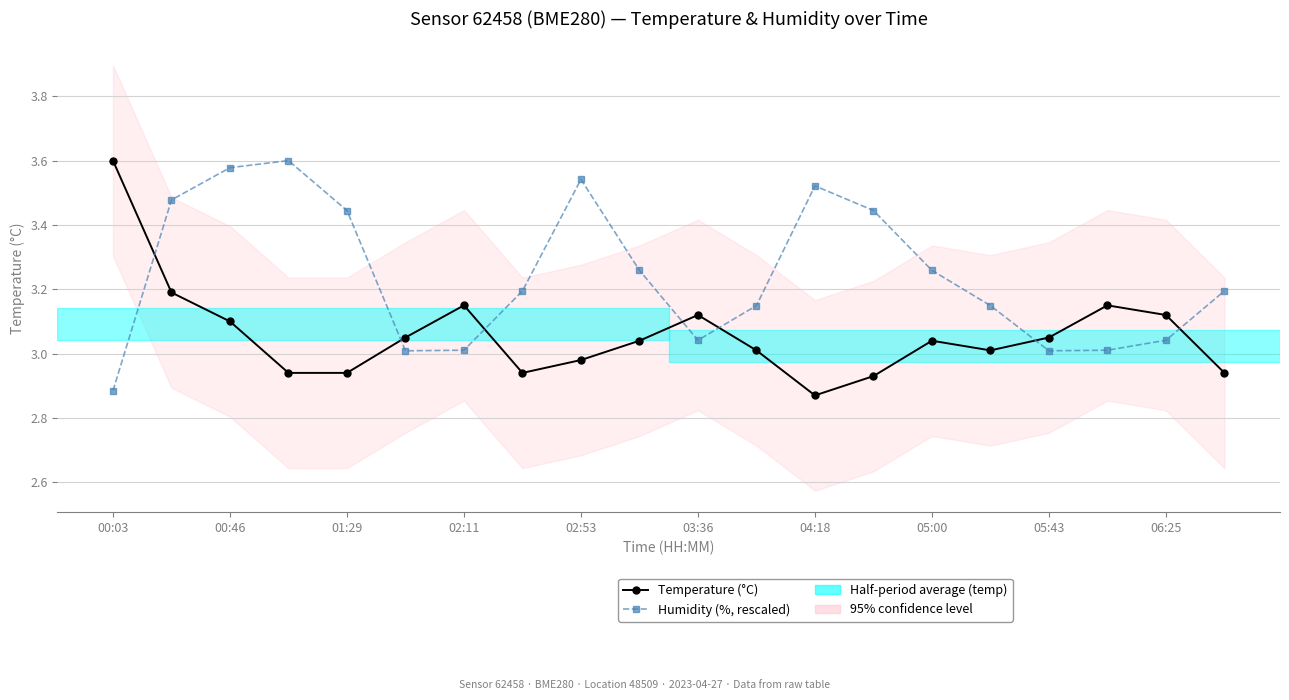

How many times do Humidity (%, rescaled) and Temperature (°C) cross each other?

7